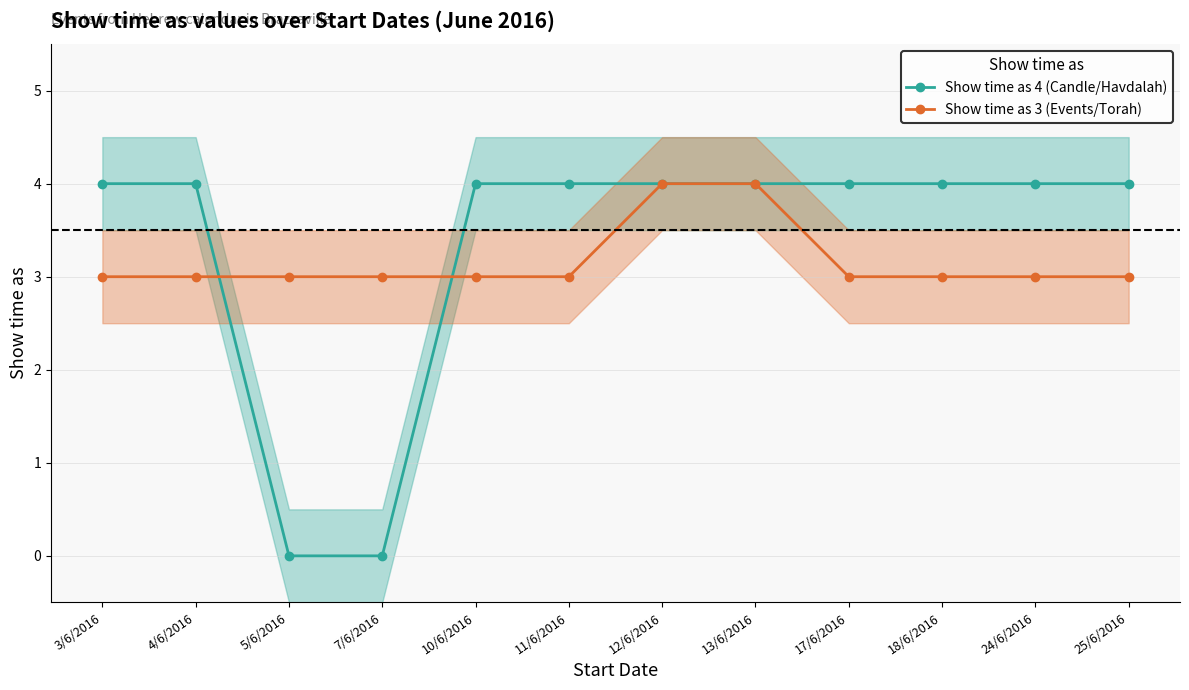

What is the sum of the Show time as 4 (Candle/Havdalah) values at 24/6/2016 and 3/6/2016?

8